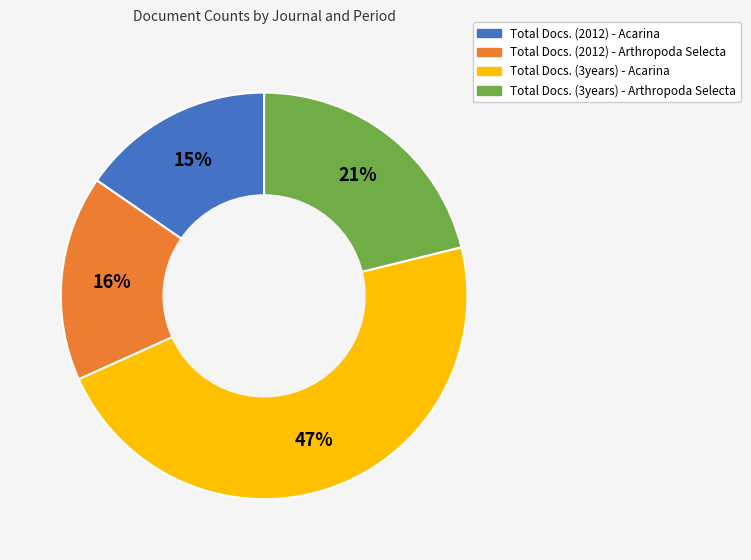

What is the largest slice in the pie chart?

Total Docs. (3years) - Acarina